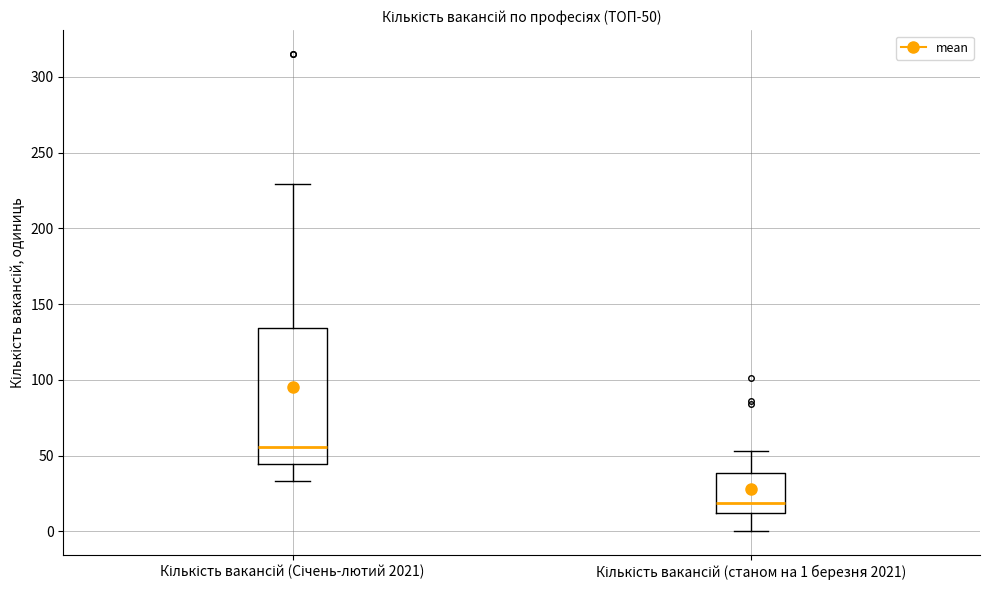

Where is the lower edge of the box for Кількість вакансій (станом на 1 березня 2021) on the y-axis? The values are not printed on the chart, so give them approximately, as read against the axis.

10